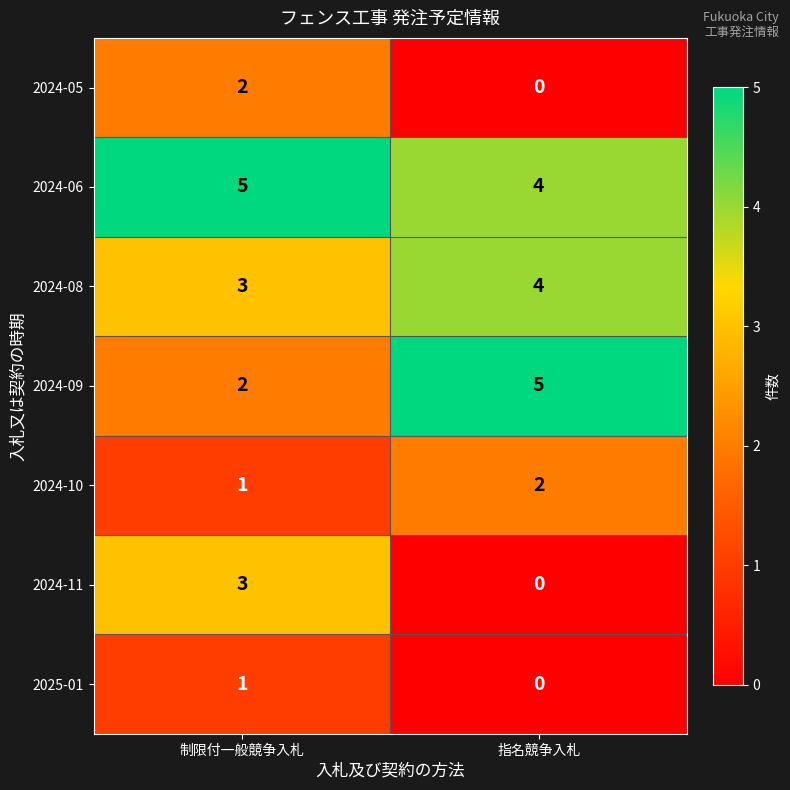

True or false: 2025-01 has a value of 0 at 指名競争入札.

True